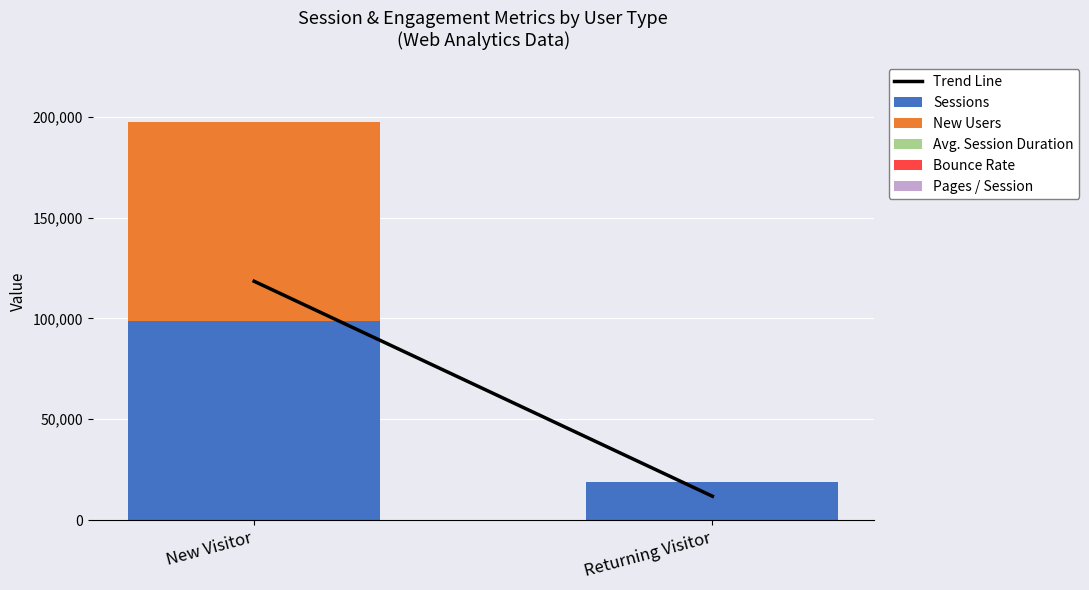

Does the chart contain stacked bars?

Yes